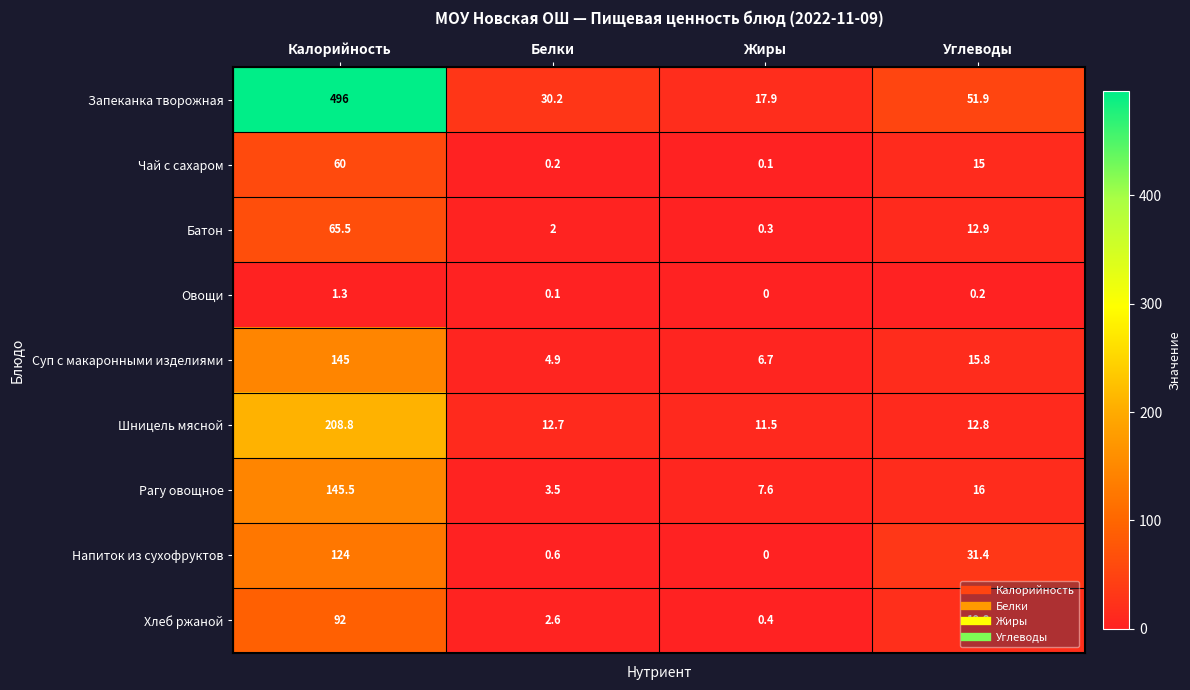

The value of Рагу овощное at Калорийность is 145.5. True or false?

True